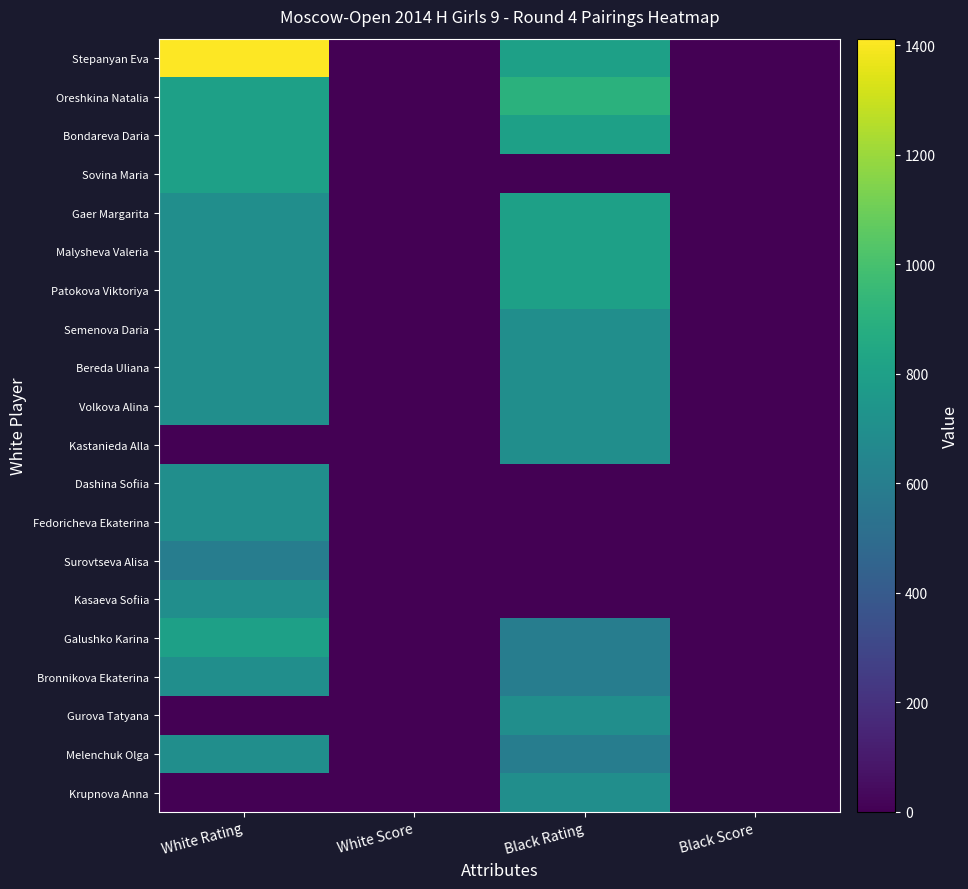

What is the spread (max minus min) of values at Black Score?

2.0